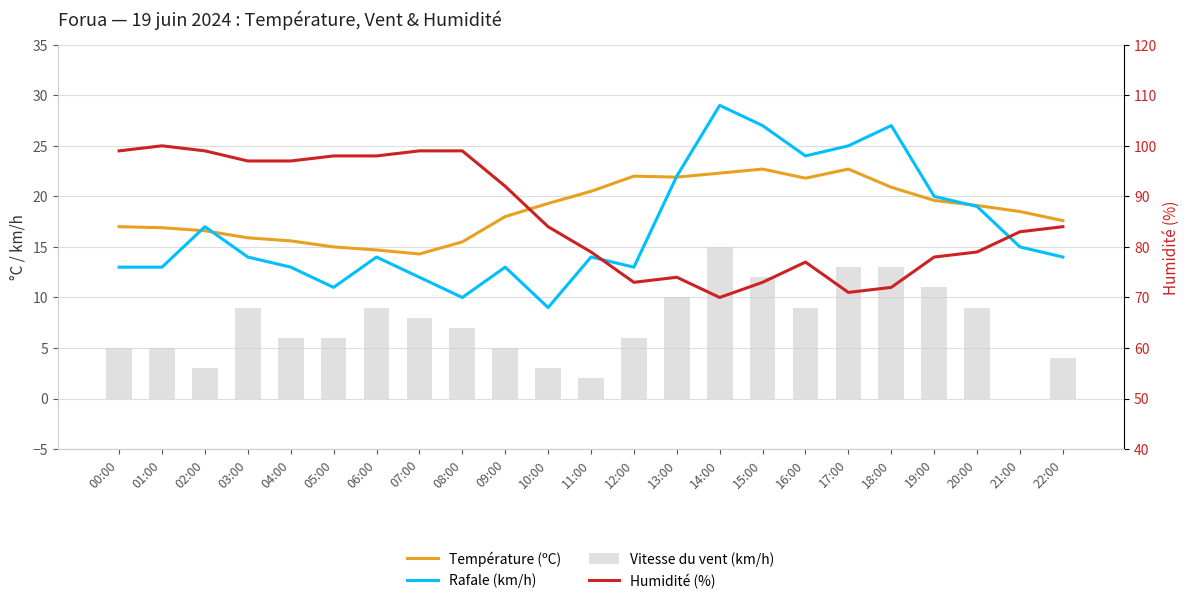

How many data points in Vitesse du vent (km/h) are less than 7?

11